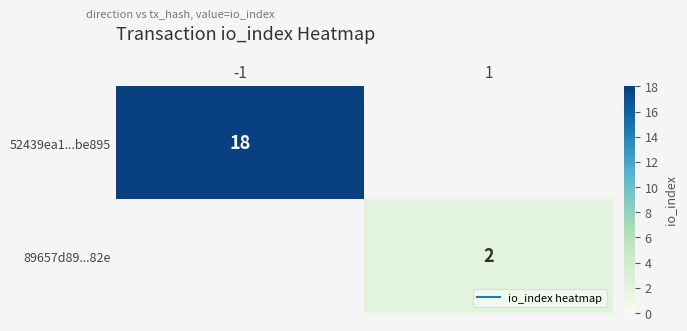

The value of 89657d89...82e at 1 is 1. True or false?

False